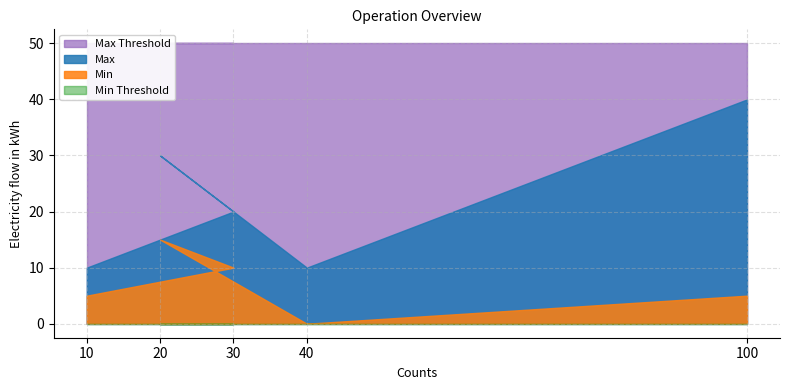

Reading right to left, what are all the values shown in this chart?

Max: 40	10	30	20	10
Min: 5	0	15	10	5
Min Threshold: 0	0	0	0	0
Max Threshold: 50	50	50	50	50